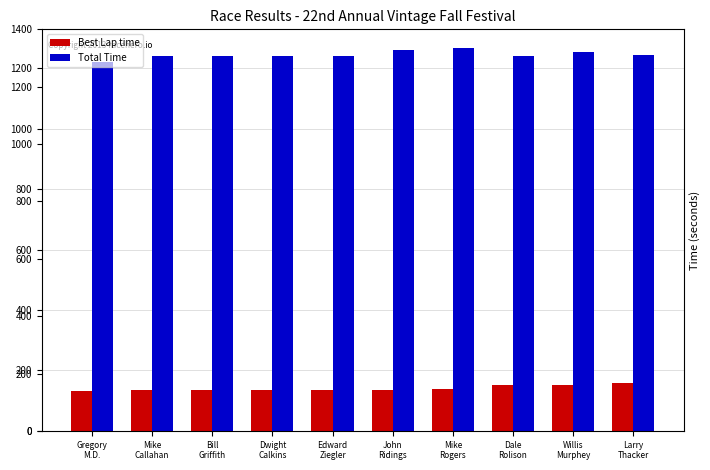

The Total Time series shows 1219.8 at Gregory
M.D.. True or false?

True